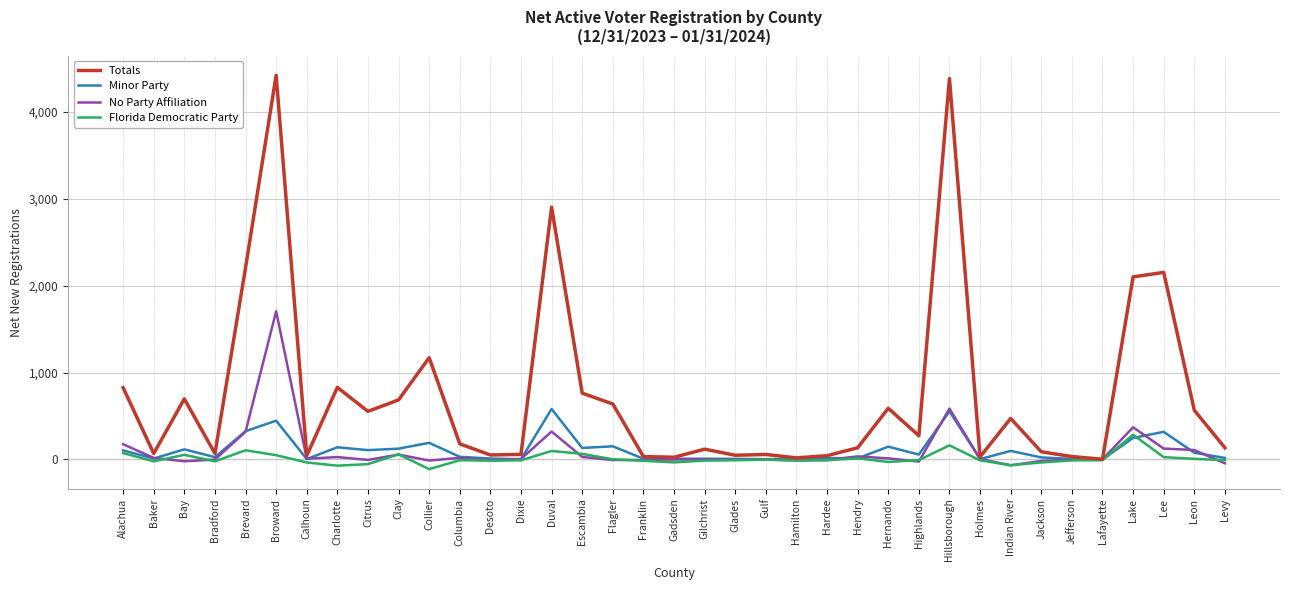

At how many categories does at least one series exceed 242?

18